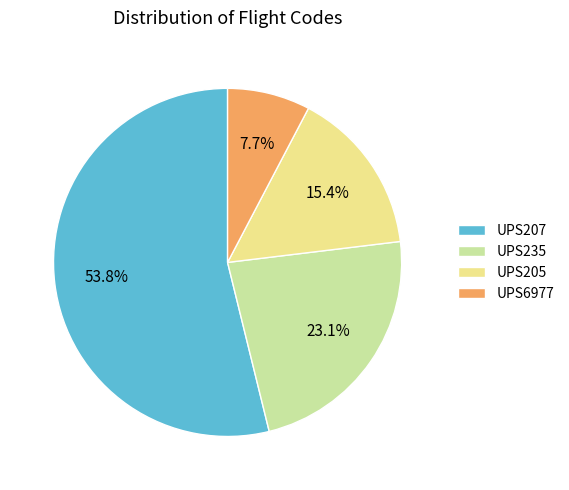

To the nearest percent, what percentage of the pie is UPS235?

23%